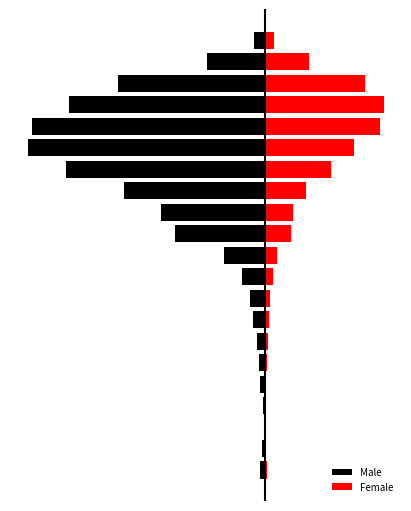

Is the value of Female at 7 greater than the value of Male at 14?

Yes